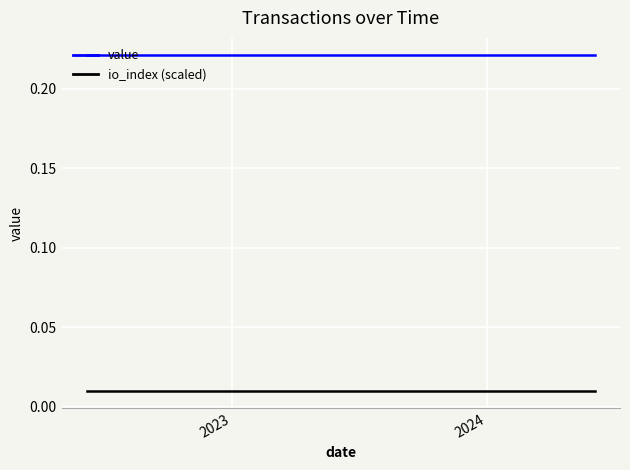

True or false: io_index (scaled) and value cross at least once.

False